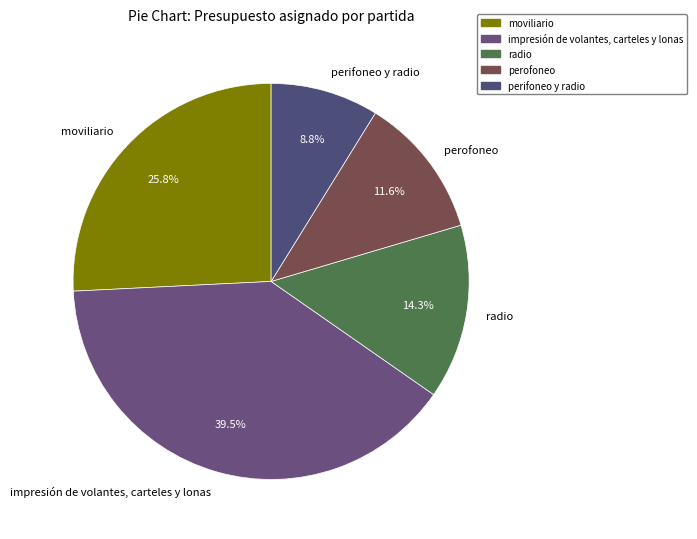

How many segments does this pie chart have?

5